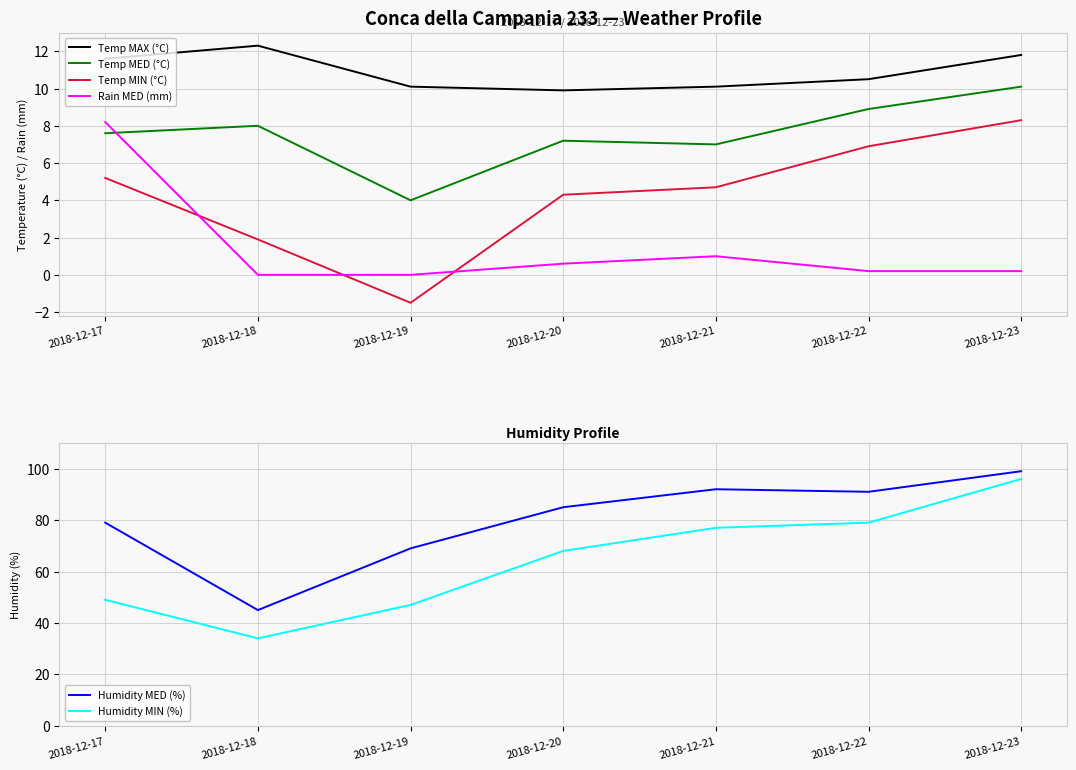

Where is the first local minimum for Temp MED (°C)?

2018-12-19